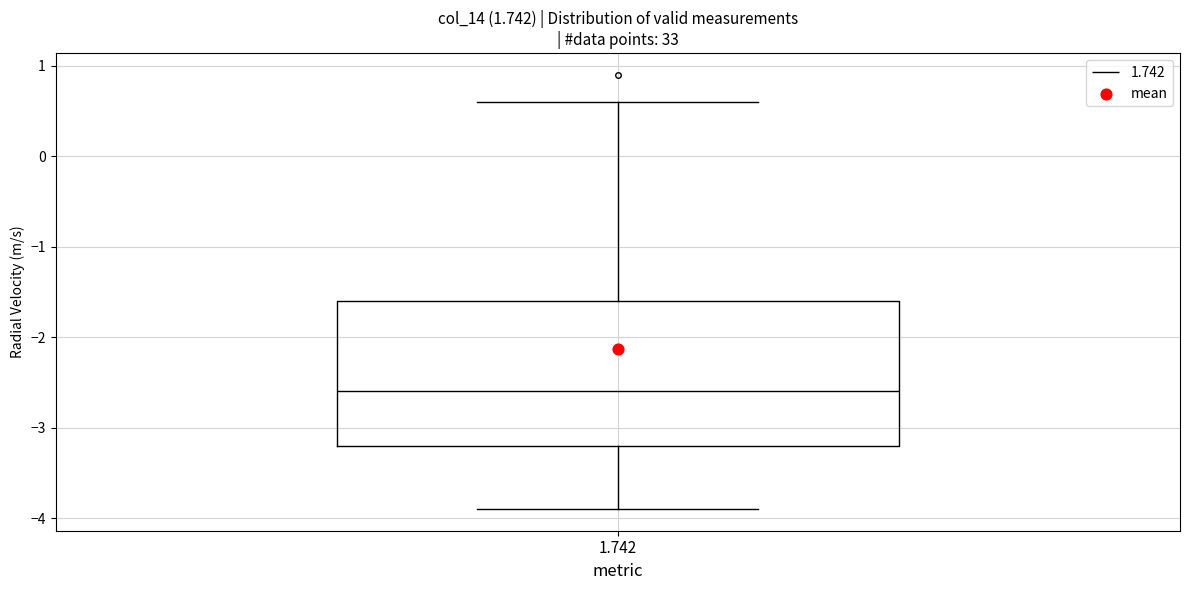

Where does the median line of the box at x = 1.742 sit on the y-axis? The values are not printed on the chart, so give them approximately, as read against the axis.

-2.6